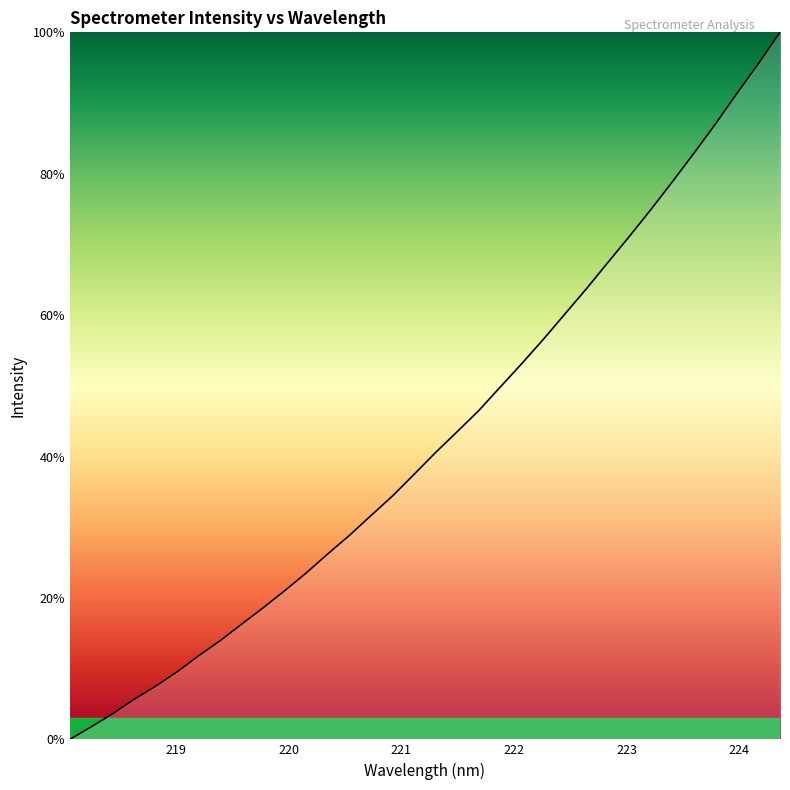

What is the difference between the maximum and minimum values?

100.0